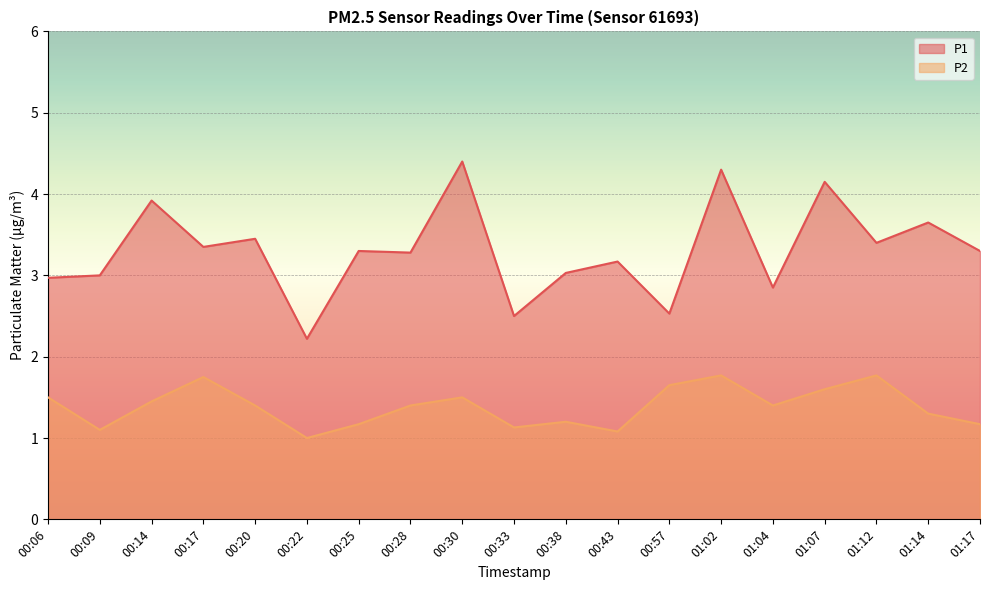

Which series has the largest total across all categories?

P1